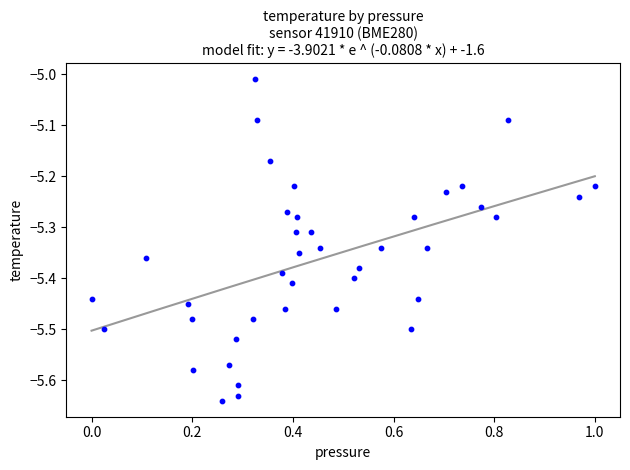

What is the range of Y values (max minus min)?

0.6